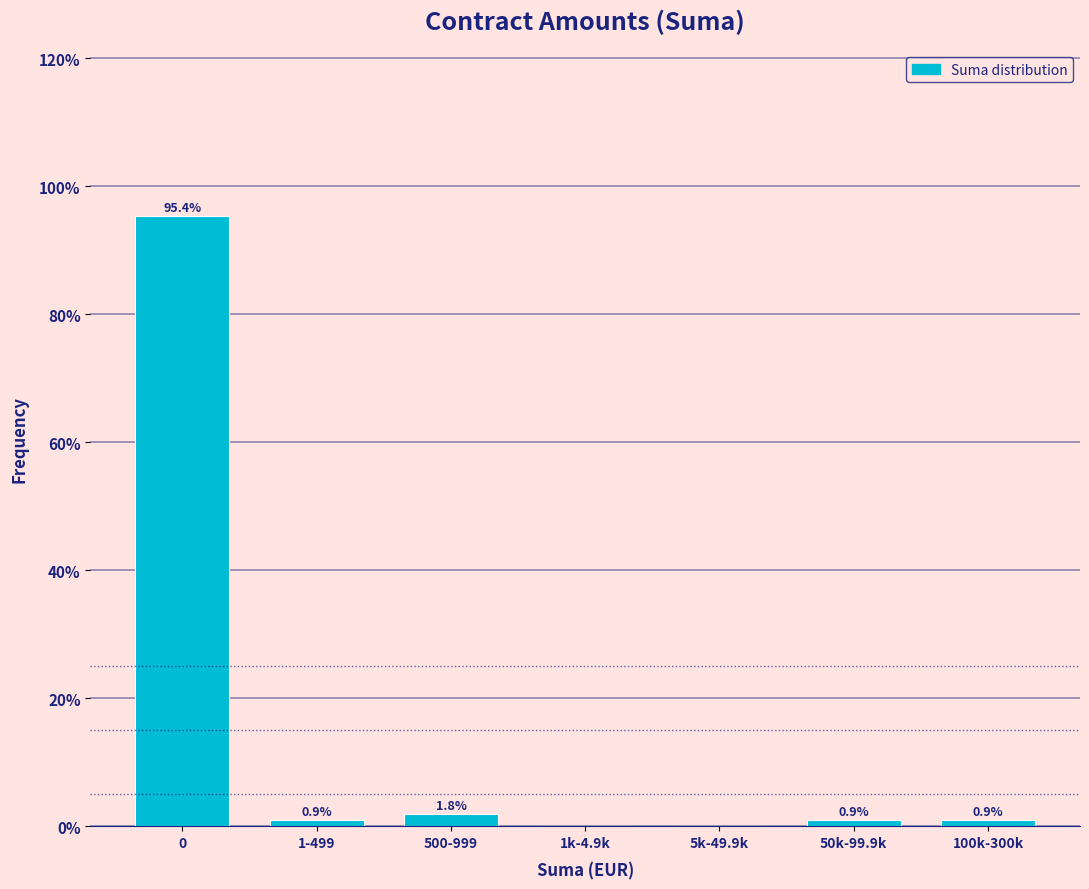

Reading left to right, list all the values displayed in this chart.

0=95.4	1-499=0.9	500-999=1.8	1k-4.9k=0.0	5k-49.9k=0.0	50k-99.9k=0.9	100k-300k=0.9